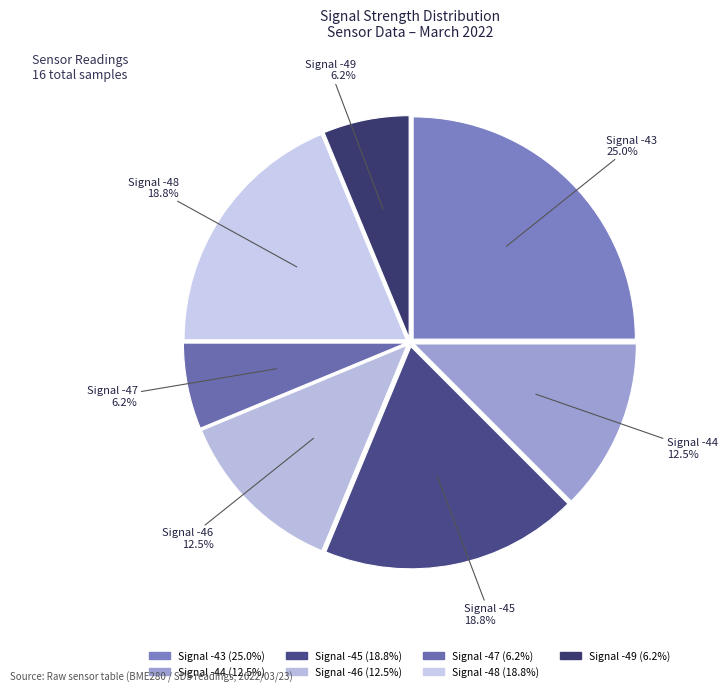

Count the number of slices in the pie.

7